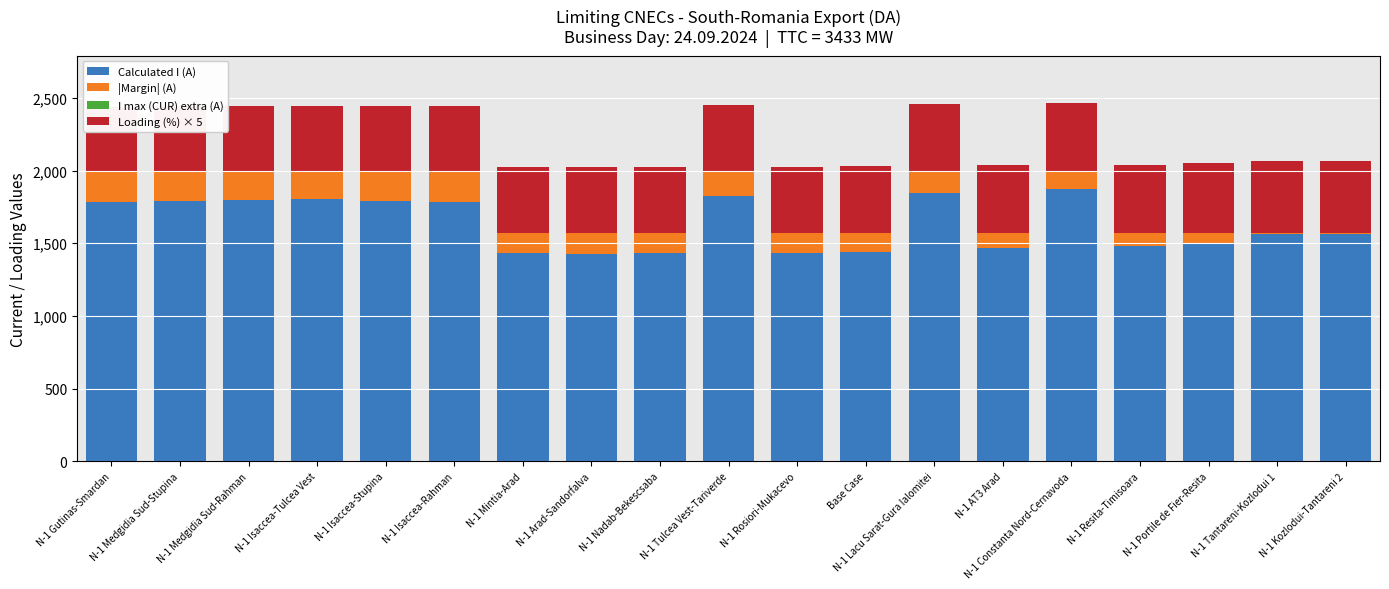

Rank the series by their maximum value, from lowest to highest.

I max (CUR) extra (A), |Margin| (A), Loading (%) × 5, Calculated I (A)